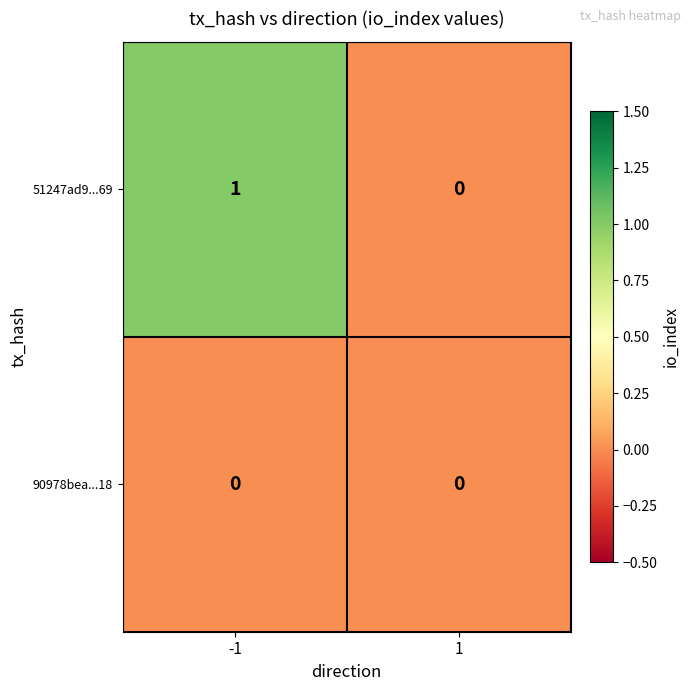

The value of 51247ad9...69 at 1 is 0. True or false?

True